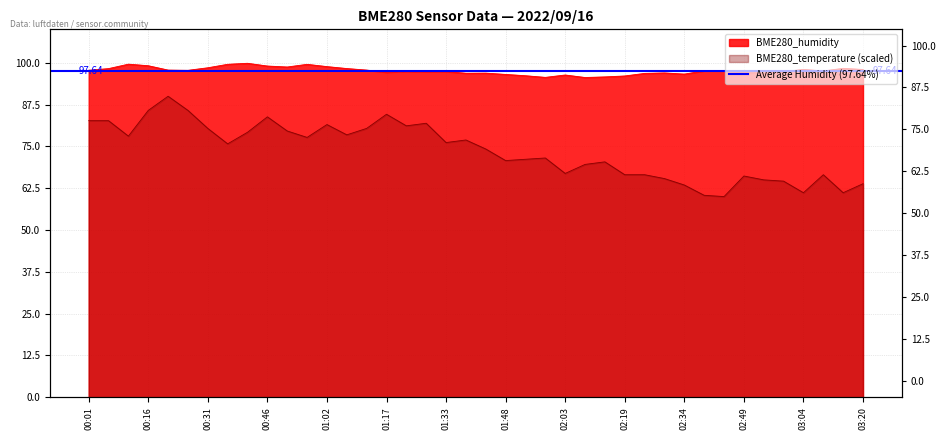

True or false: BME280_humidity and BME280_temperature cross at least once.

False